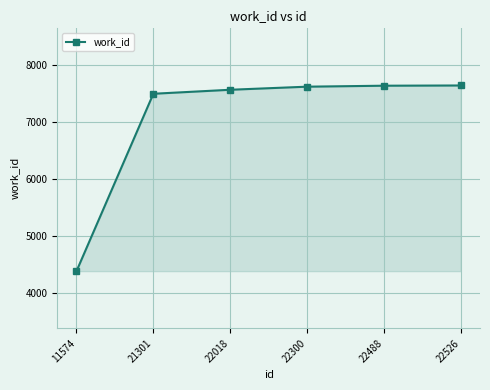

Which has a higher value, 22526 or 21301?

22526